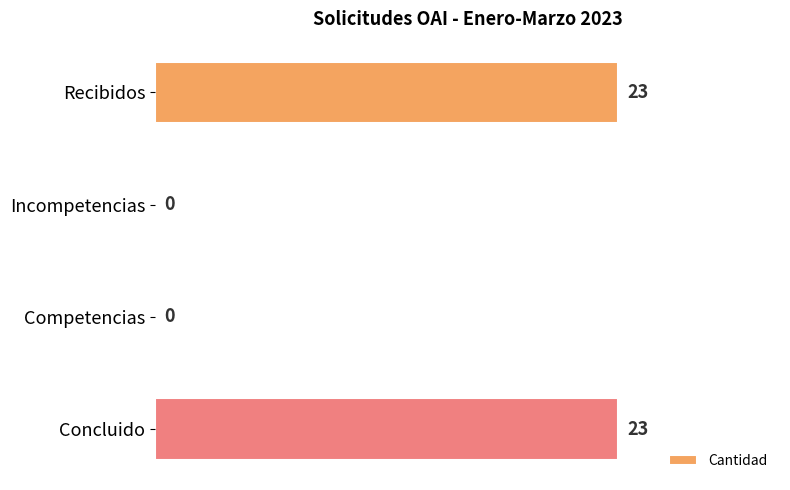

What is the sum of all values?

46